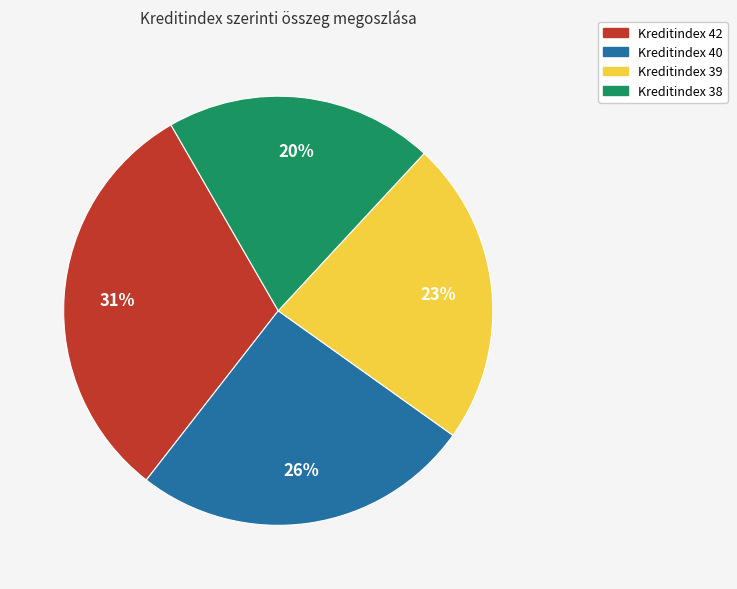

Count the number of slices in the pie.

4